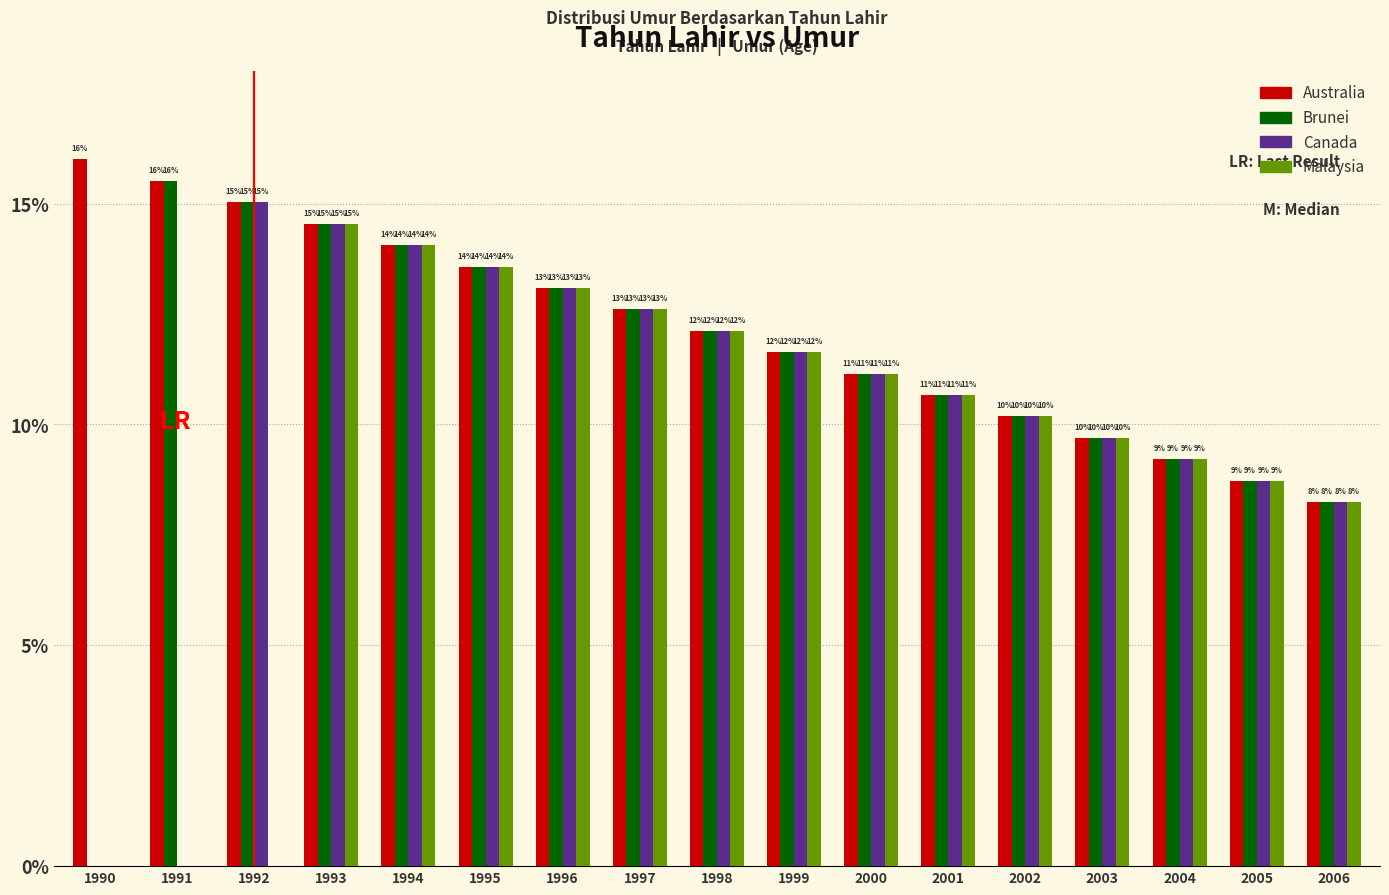

Between 1993 and 1995, which series saw the biggest shift?

Australia